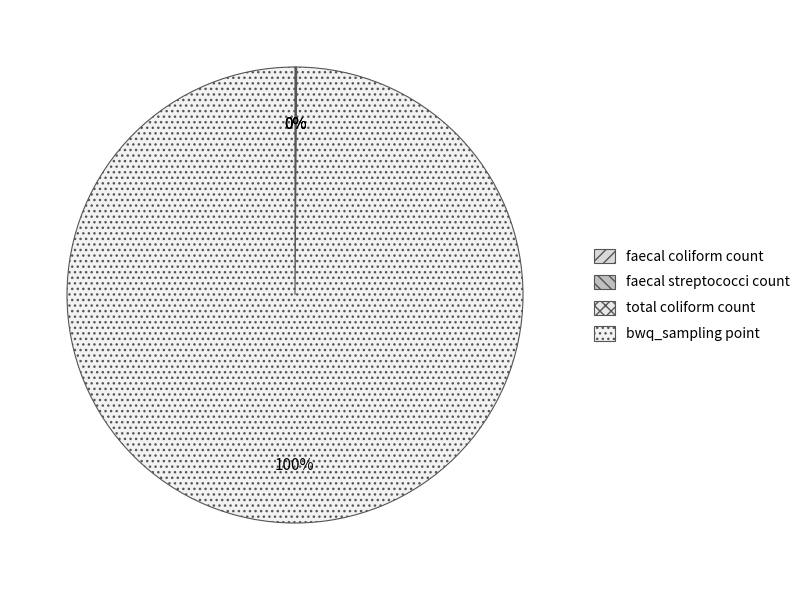

Which slice represents more than half of the pie?

bwq_sampling point